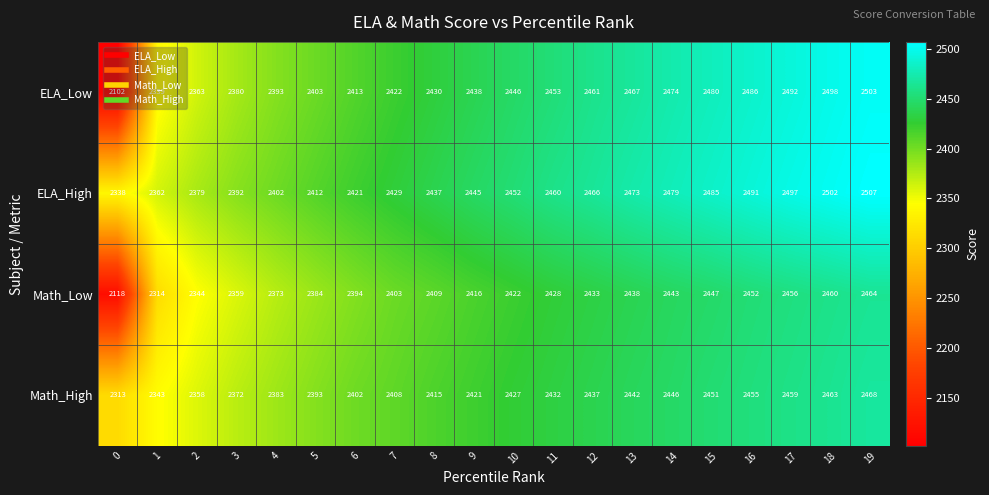

The ELA_High series shows 536 at 12. True or false?

False